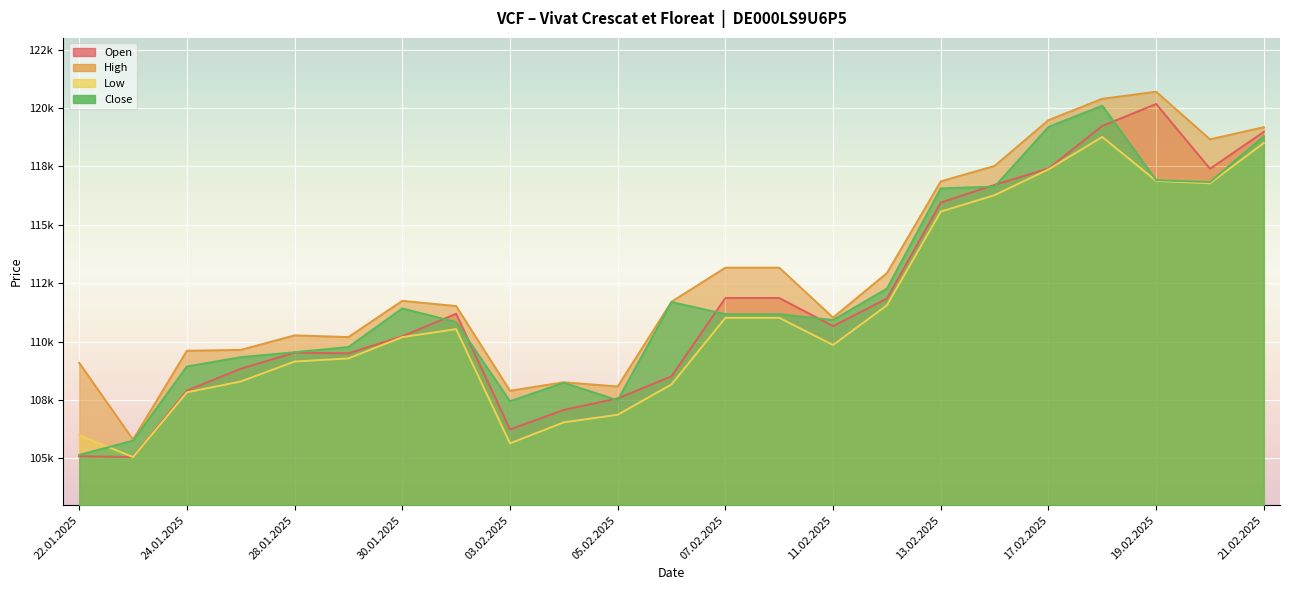

True or false: High has more than 0 interior local peaks.

True